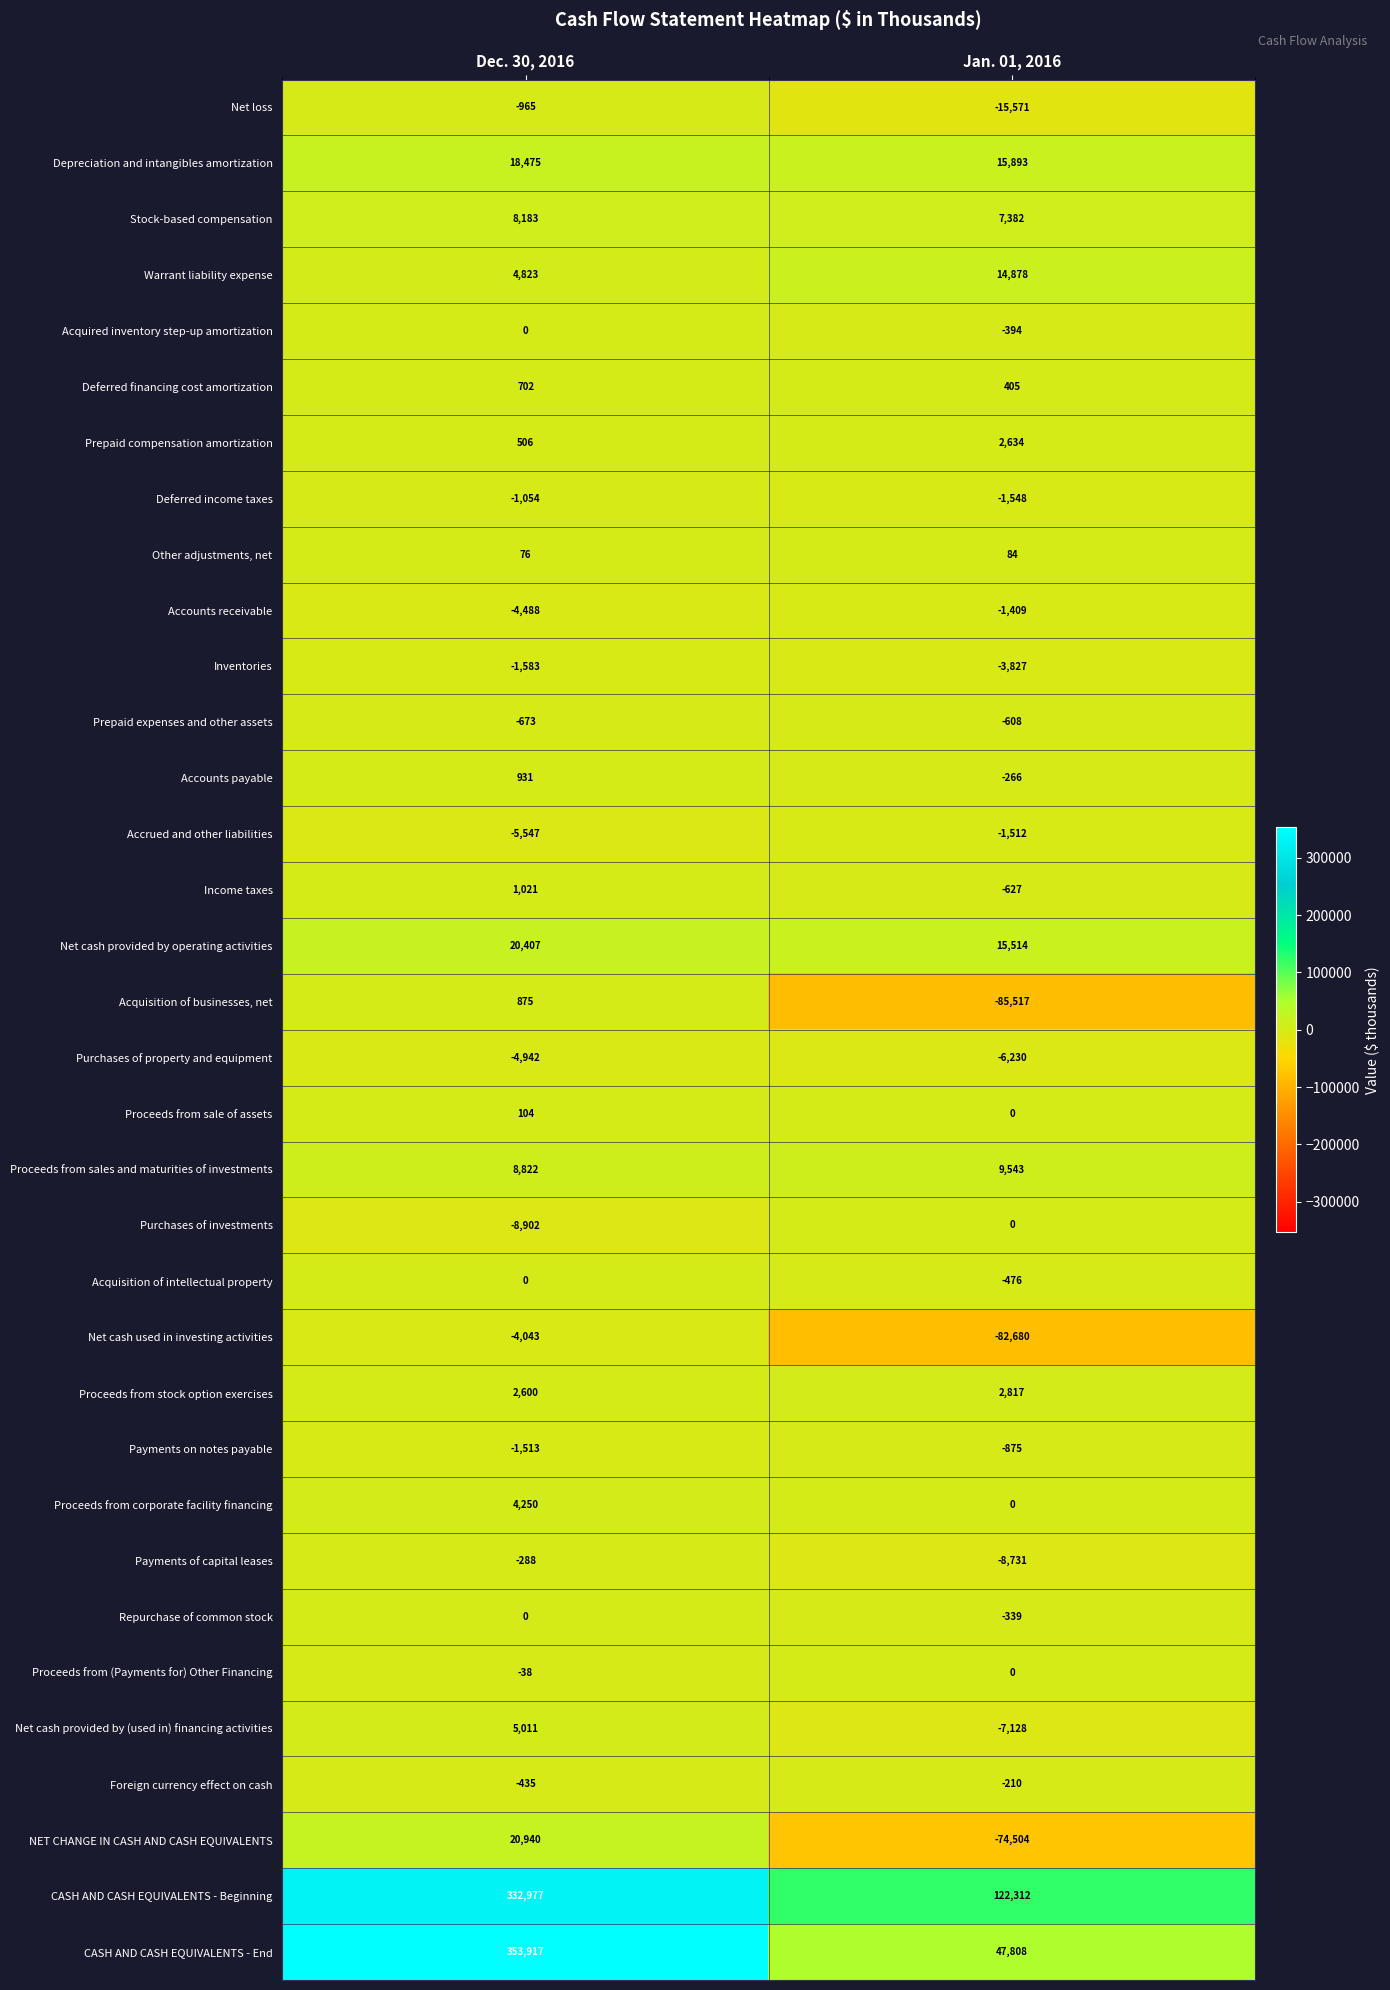

Rank the categories by Income taxes value from highest to lowest.

Dec. 30, 2016, Jan. 01, 2016